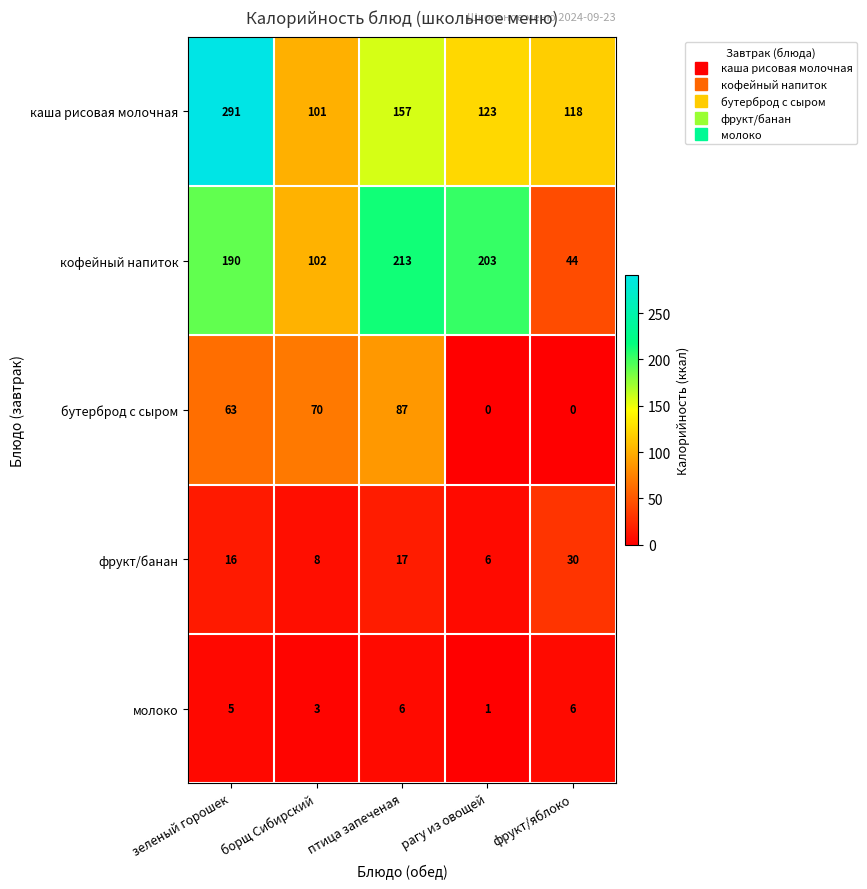

How many categories are shown in the chart?

5